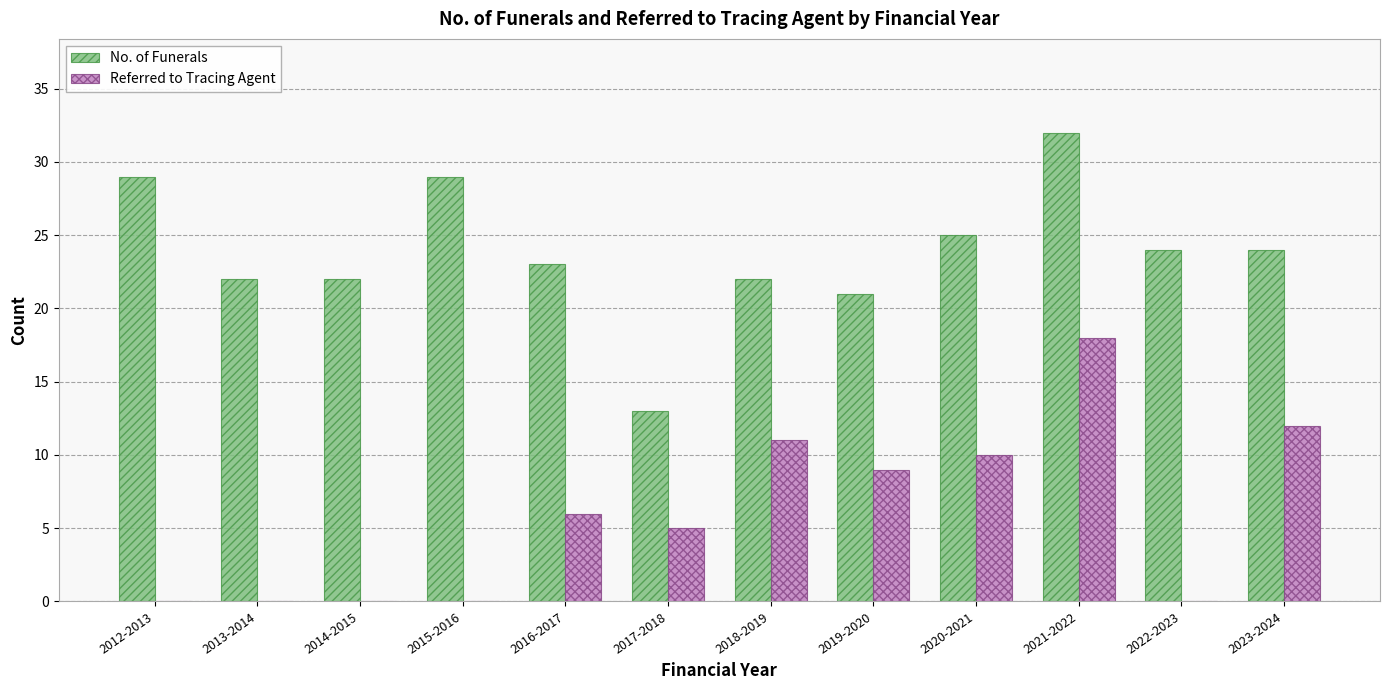

Between 2019-2020 and 2020-2021, which series saw the biggest shift?

No. of Funerals